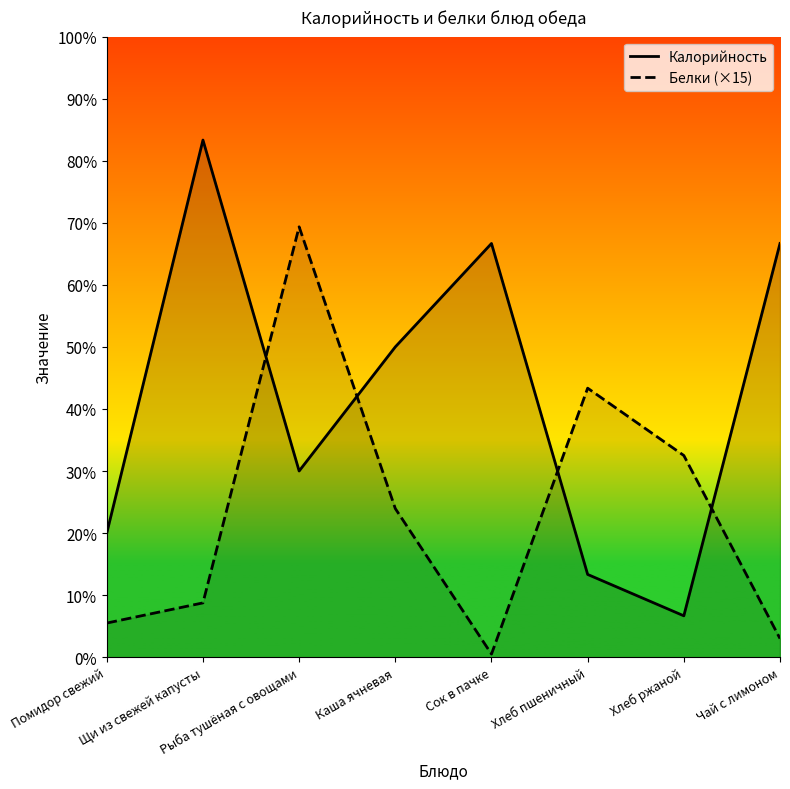

Does the chart display data point markers on the line(s)?

No